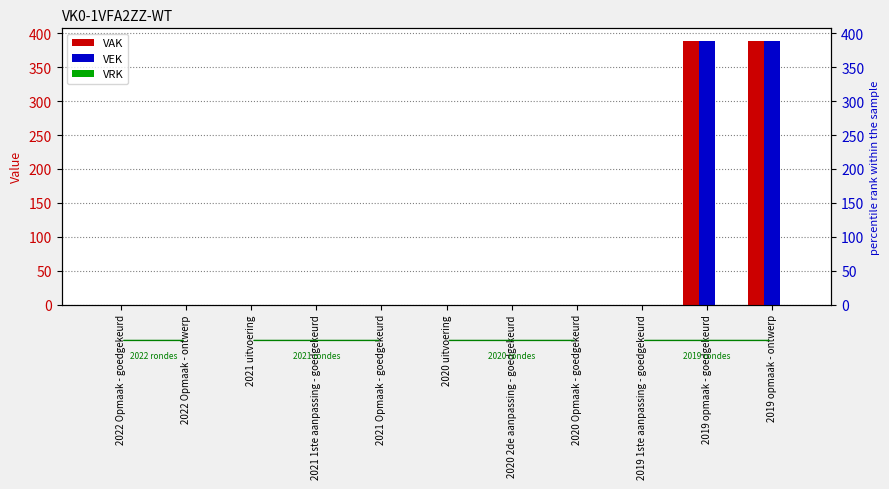

What is the label of the 6th bar from the left?

2020 uitvoering